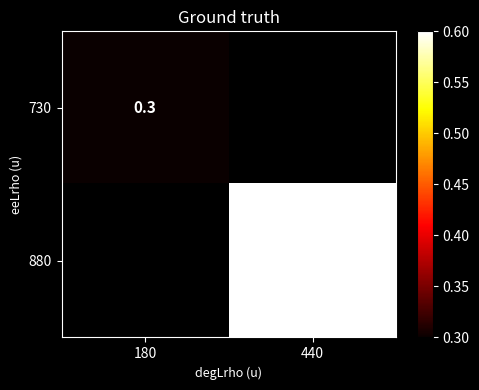

Which label corresponds to the smallest value in the chart?

180